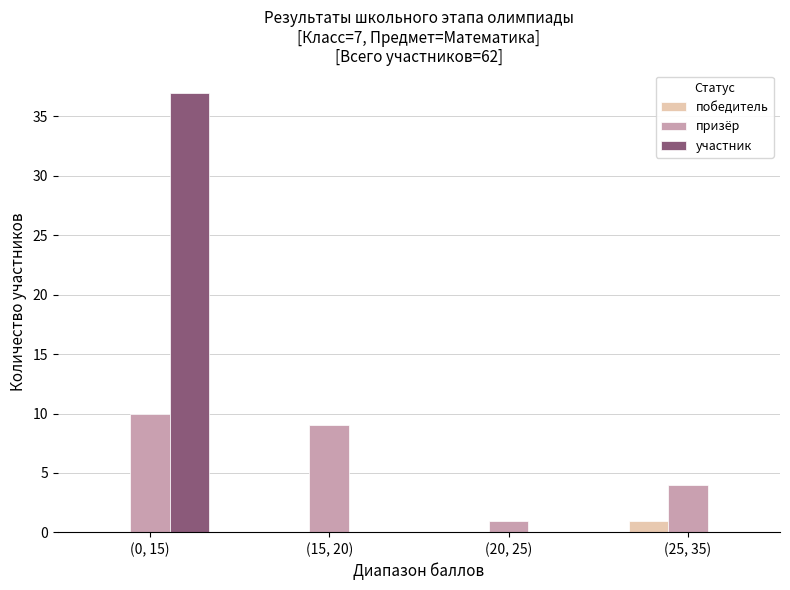

Where is призёр nearest to the value 5?

(25, 35)